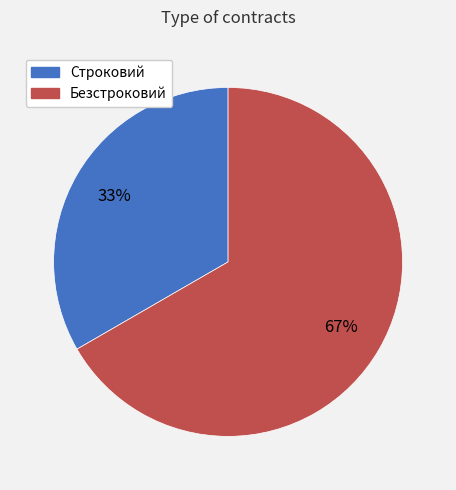

Combined, do Строковий and Безстроковий account for over 50%?

Yes